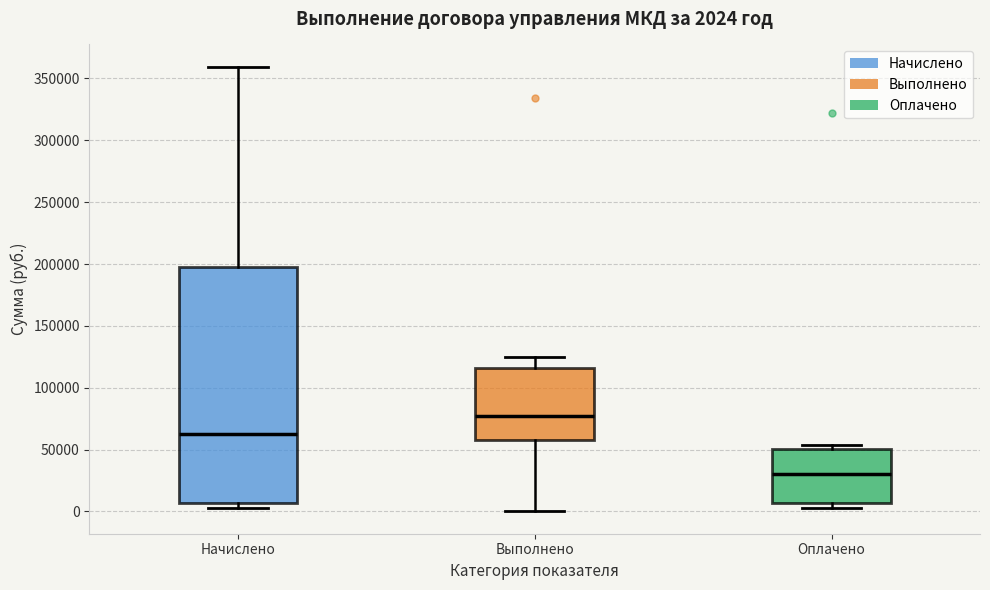

Which box has the highest median line?

Выполнено